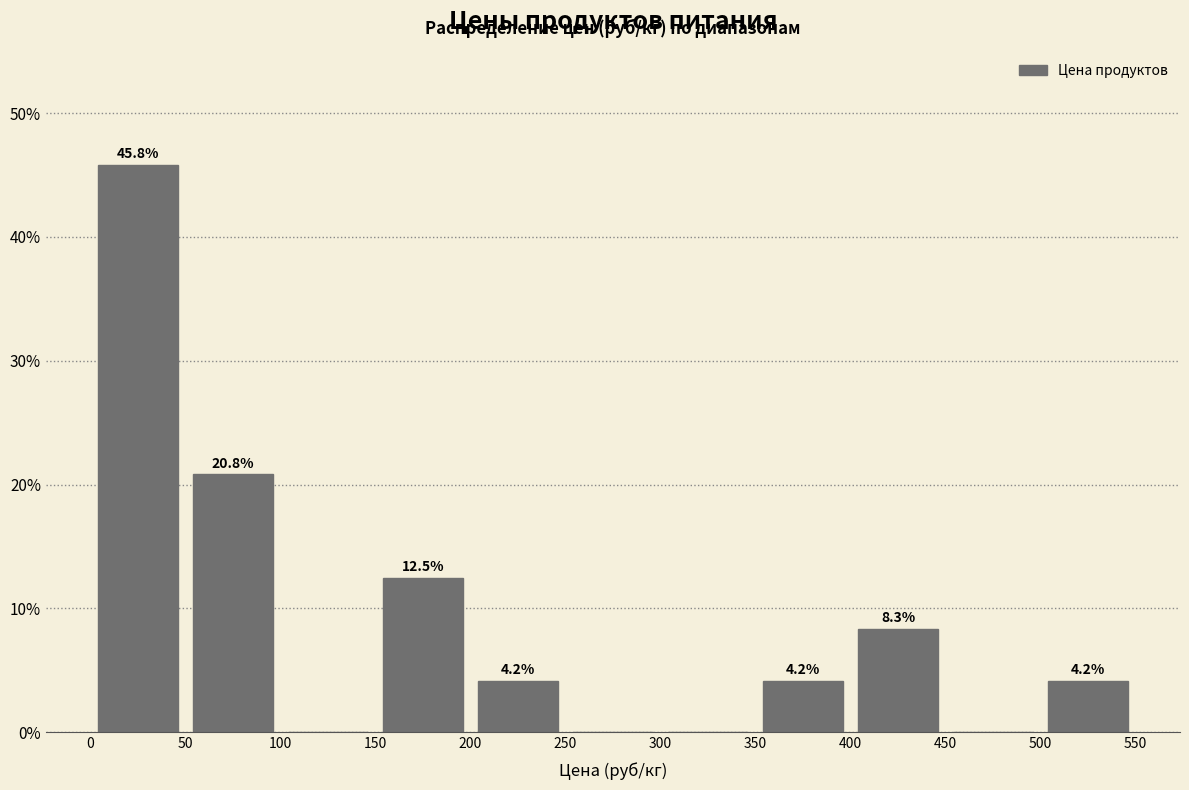

Which range on the x-axis has the tallest bar?

0 to 50